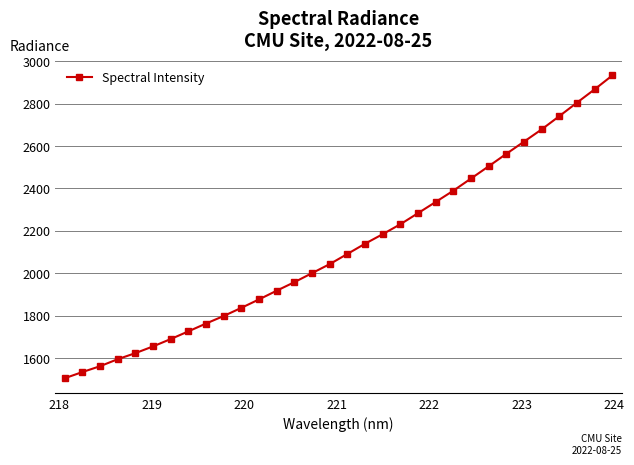

True or false: there are more than 1 points higher than both neighbors.

False